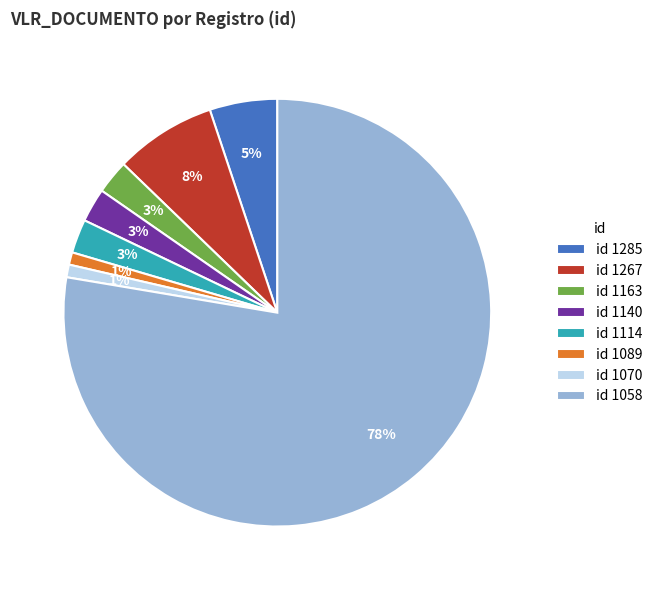

To the nearest percent, what is the combined percentage of id 1267 and id 1070?

9%